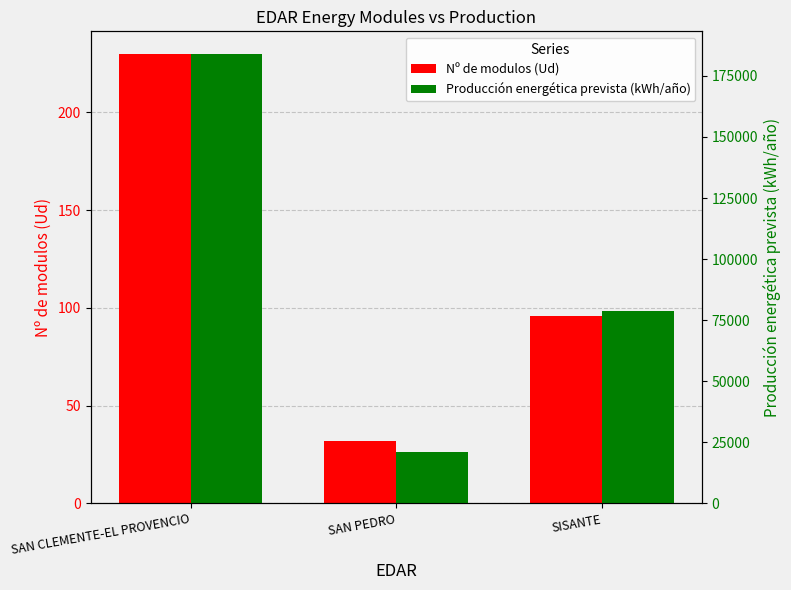

What are all the series names shown in the legend?

Nº de modulos (Ud), Producción energética prevista (kWh/año)